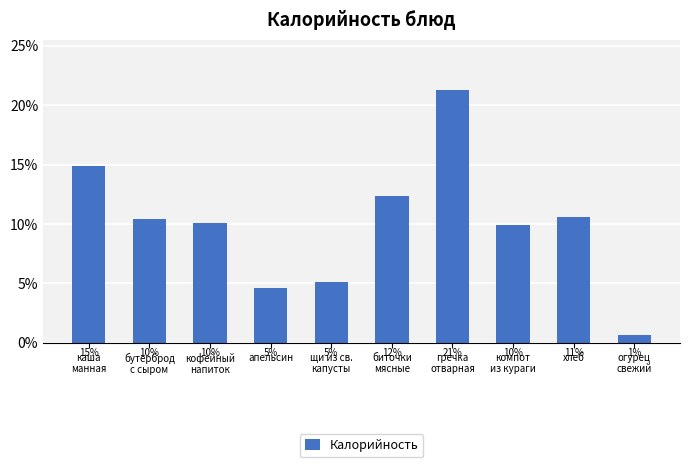

What is the label of the 9th bar from the right?

бутерброд
с сыром